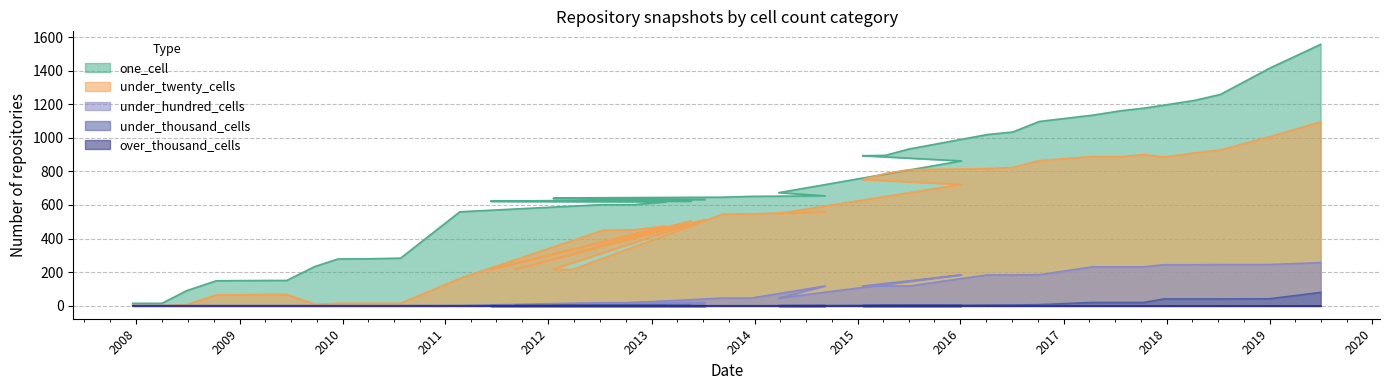

Which series has the largest range (max minus min)?

one_cell